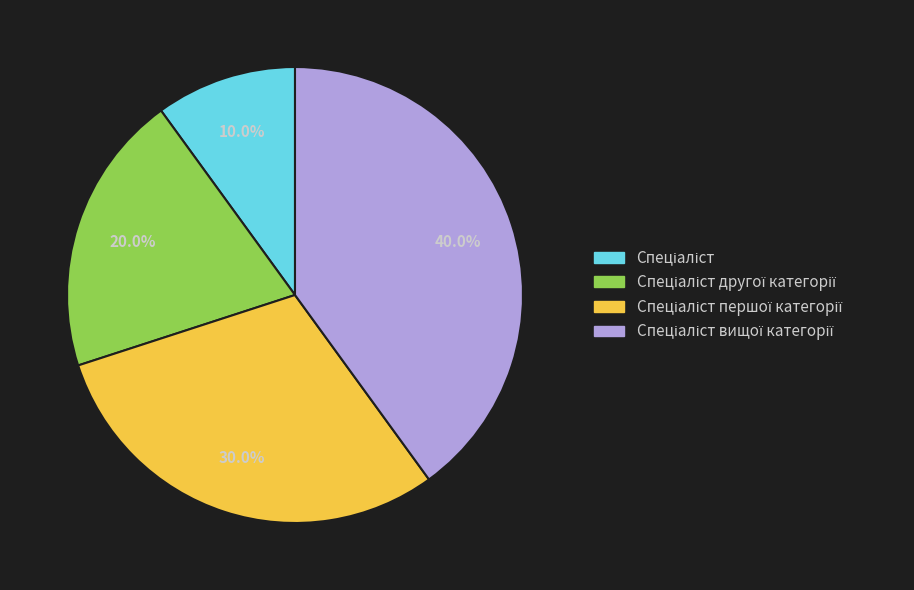

Is there a majority slice in this chart?

No